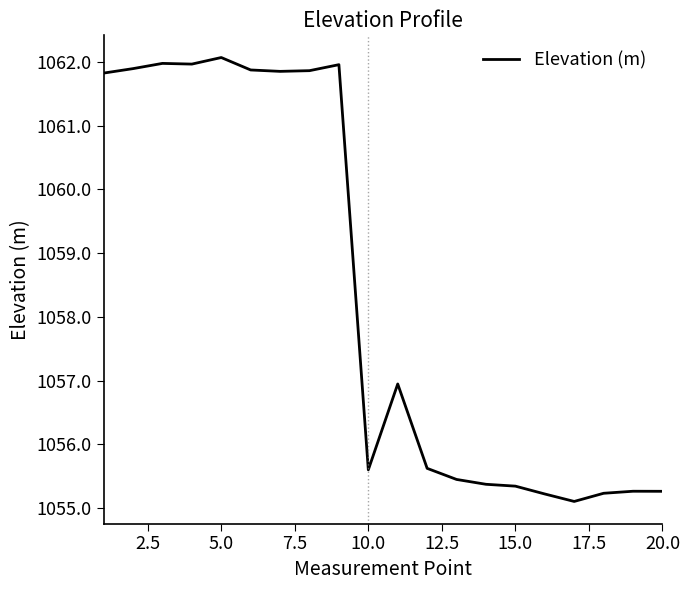

What is the difference between the maximum and minimum values?

7.0